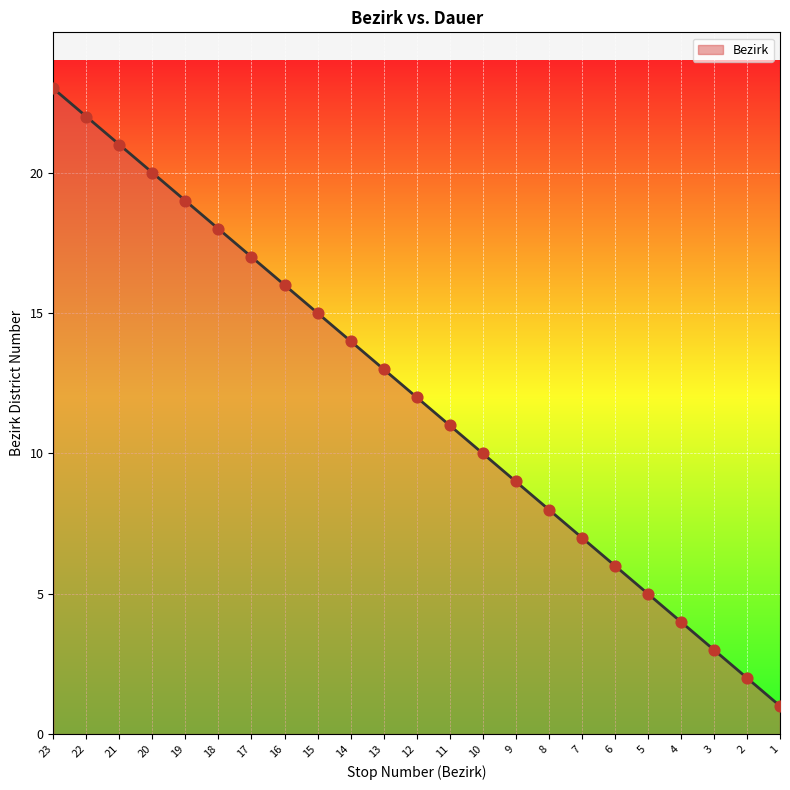

What is the change in value from 21 to 3?

-18